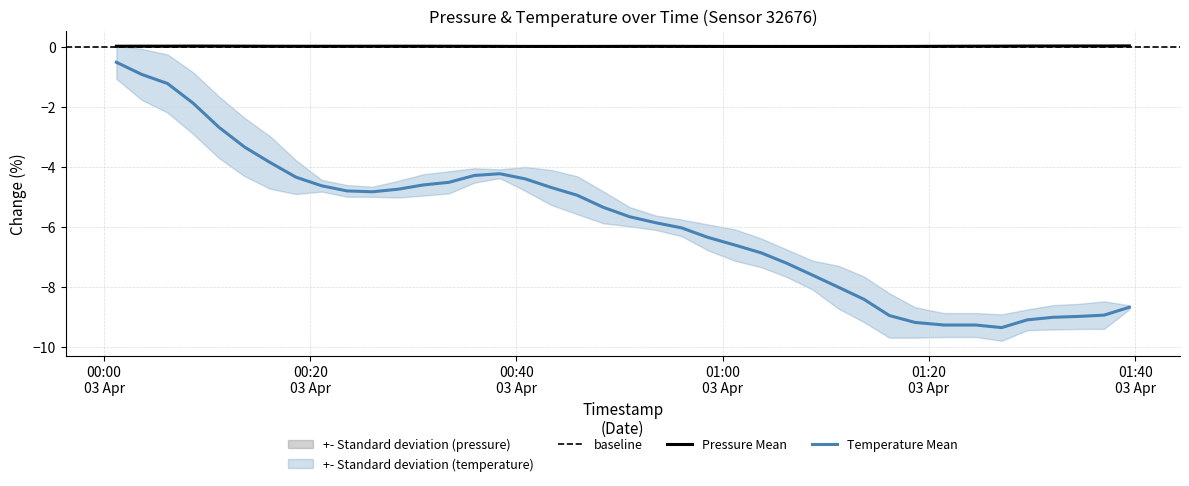

True or false: Pressure Mean and Temperature Mean cross at least once.

False